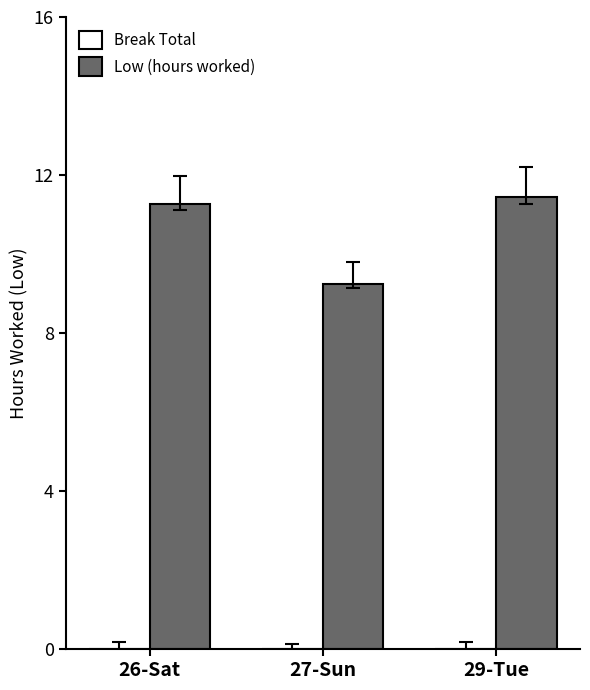

How many series are shown in this chart?

1